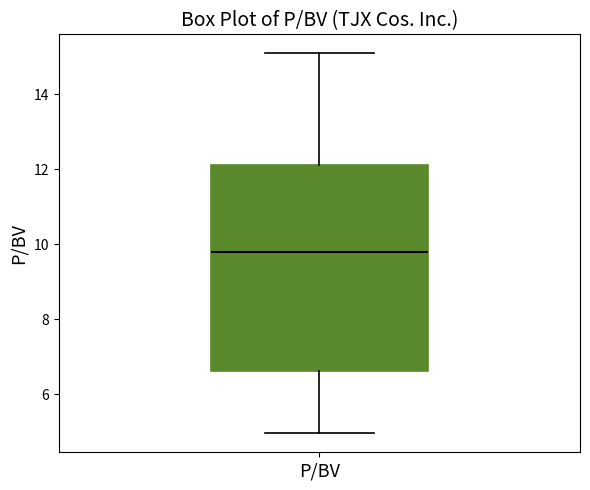

Where is the upper edge of the box for P/BV on the y-axis? The values are not printed on the chart, so give them approximately, as read against the axis.

12.2